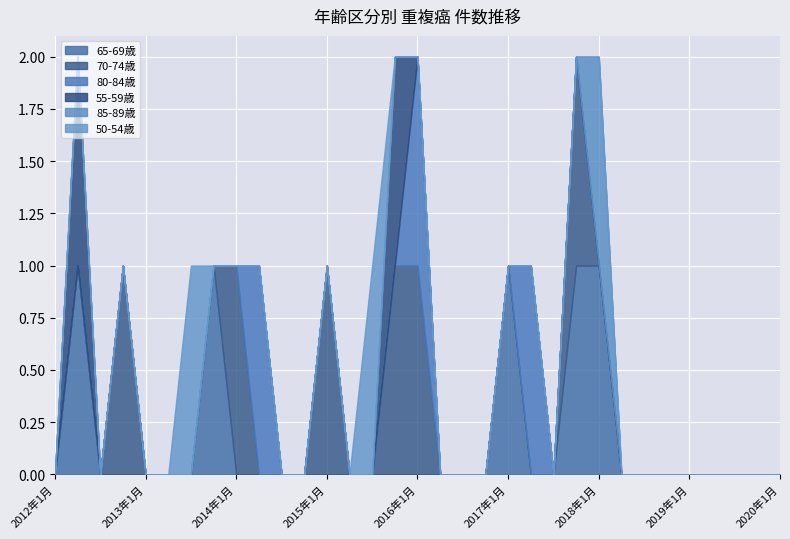

How many positive values does the 55-59歳 series have?

2